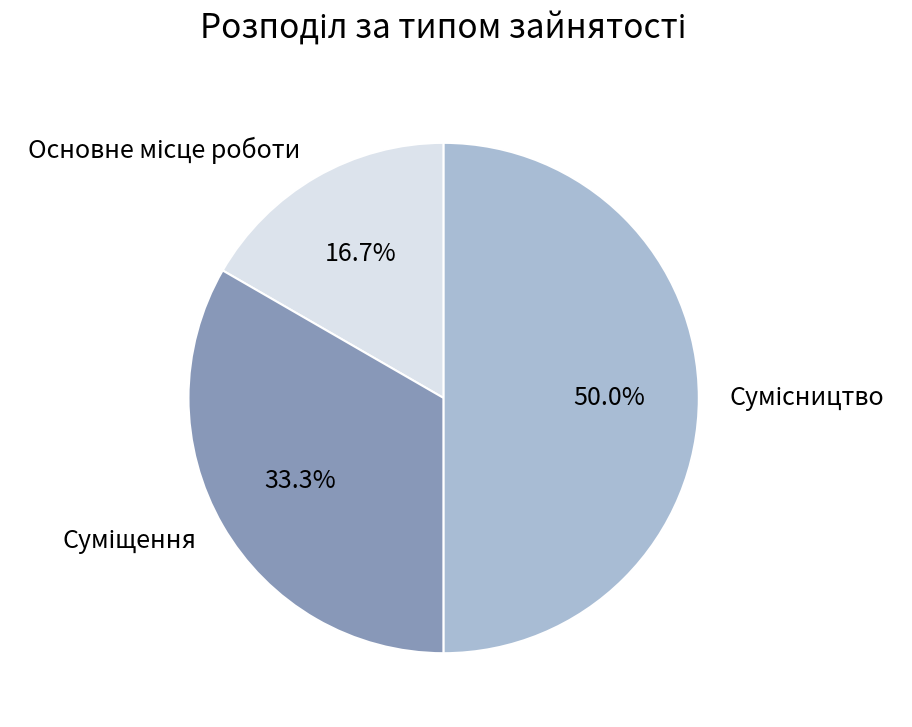

How many segments does this pie chart have?

3